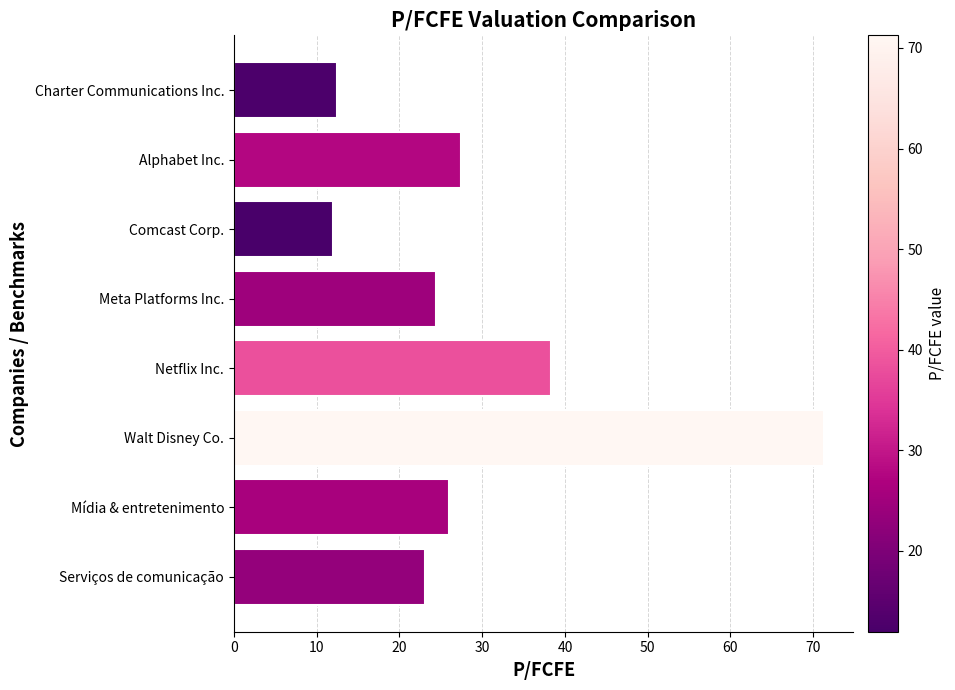

Approximately how many times larger is the value at Serviços de comunicação compared to Mídia & entretenimento?

0.9